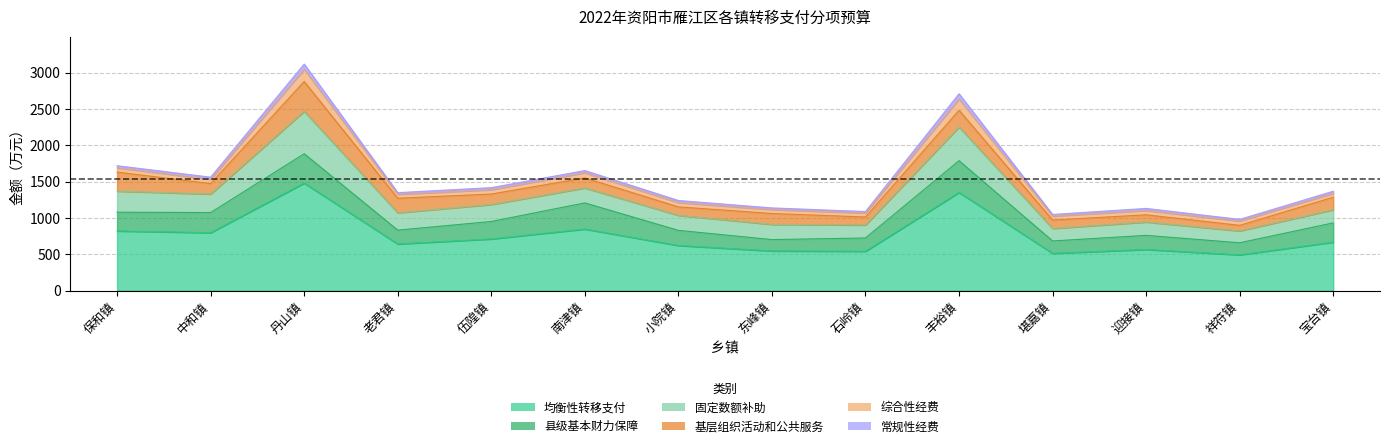

Is it true that 均衡性转移支付 equals 728 at 丰裕镇?

False